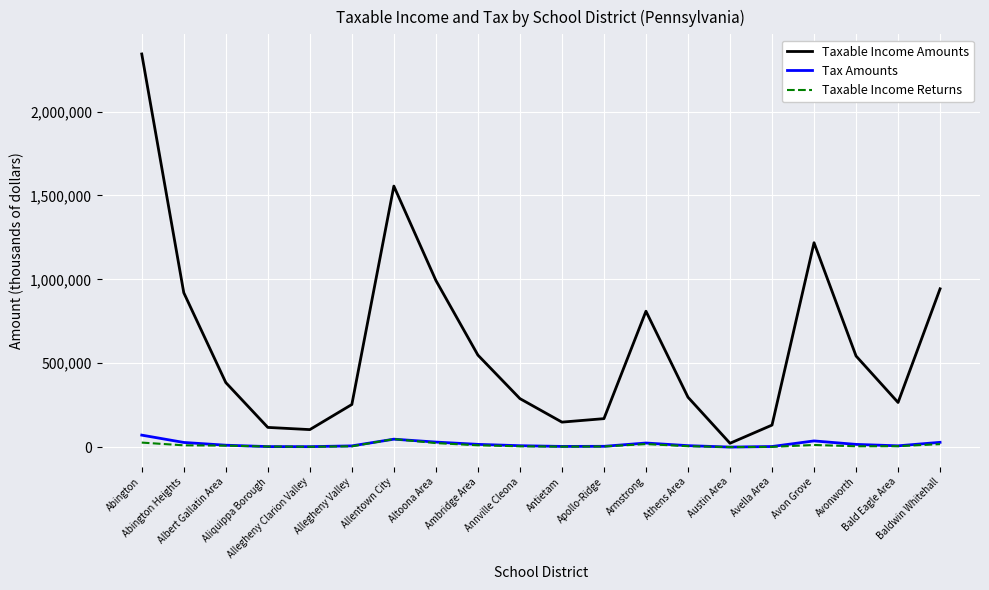

What is the sum of all Taxable Income Returns values?

226377